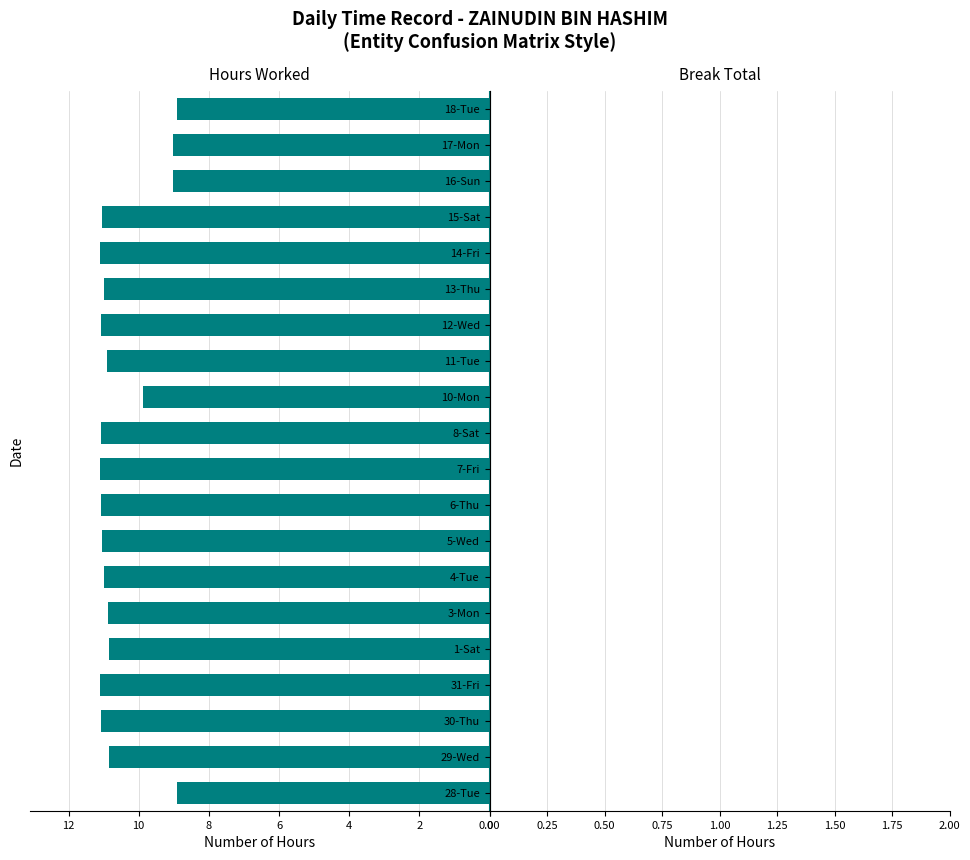

What is the smallest value displayed?

8.9